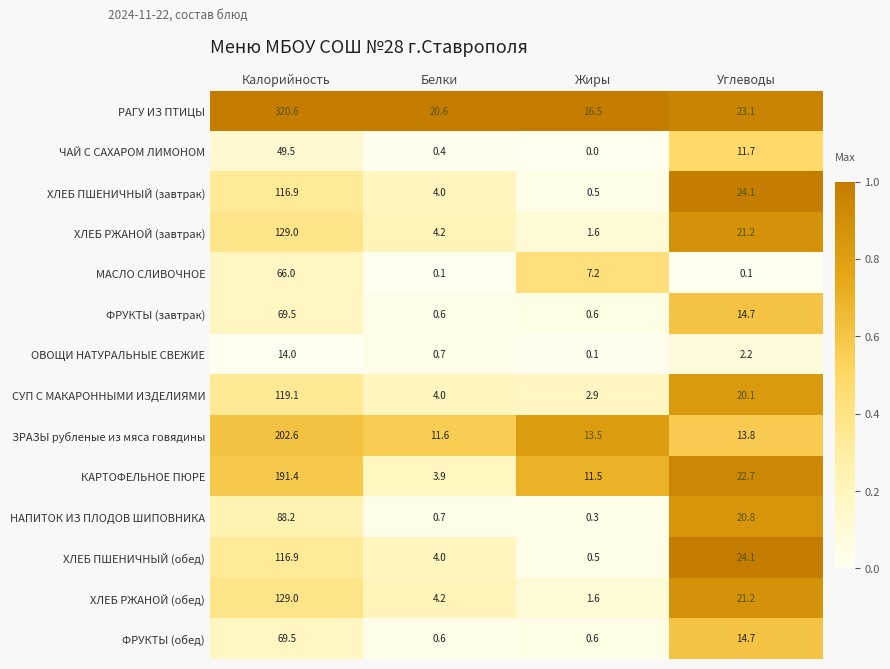

How many distinct data groups are displayed?

14